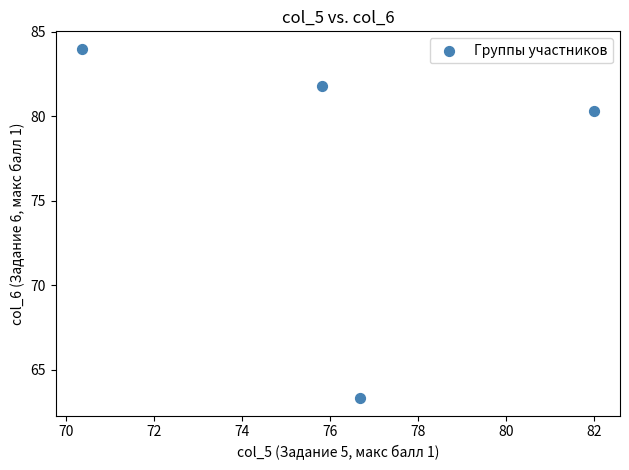

What is the range of Y values (max minus min)?

20.7